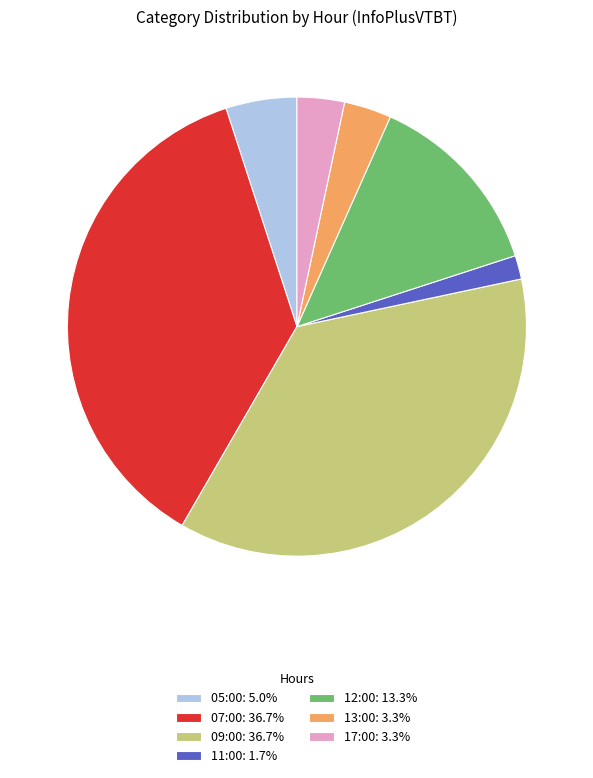

Is it true that 09:00 is 22% of the pie?

False